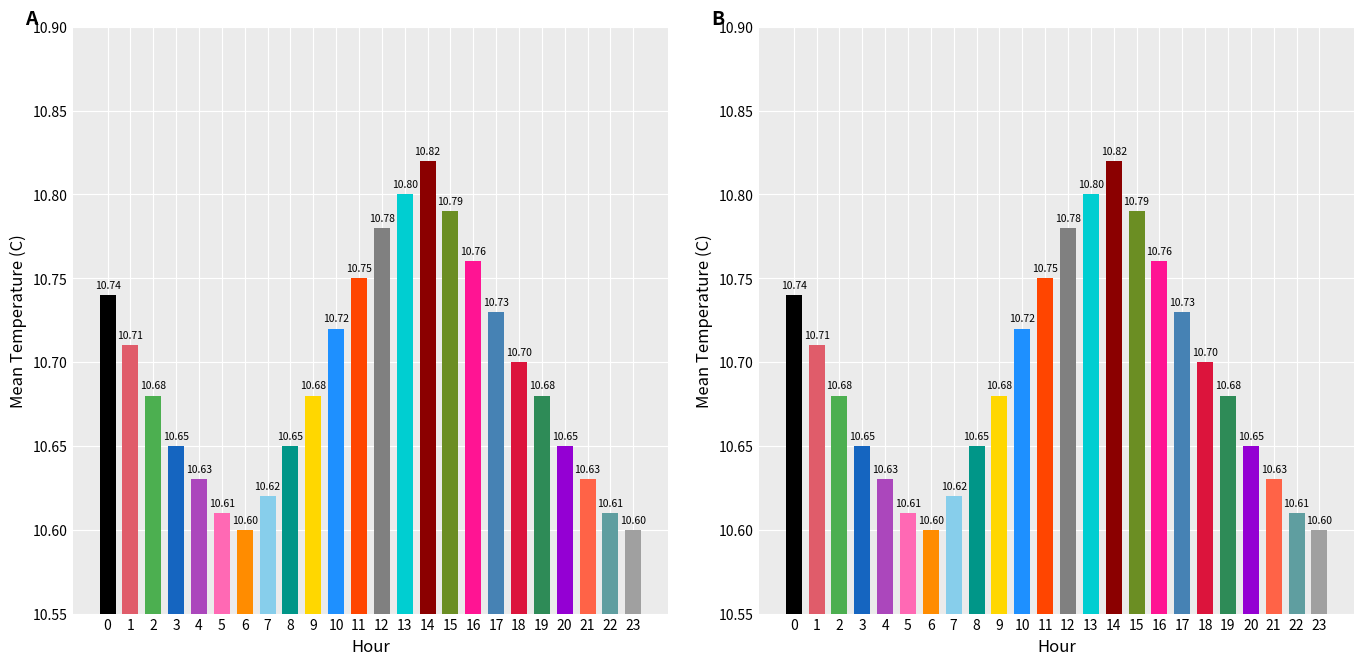

Reading left to right, what are all the values shown in this chart?

10.7	10.7	10.7	10.7	10.6	10.6	10.6	10.6	10.7	10.7	10.7	10.8	10.8	10.8	10.8	10.8	10.8	10.7	10.7	10.7	10.7	10.6	10.6	10.6